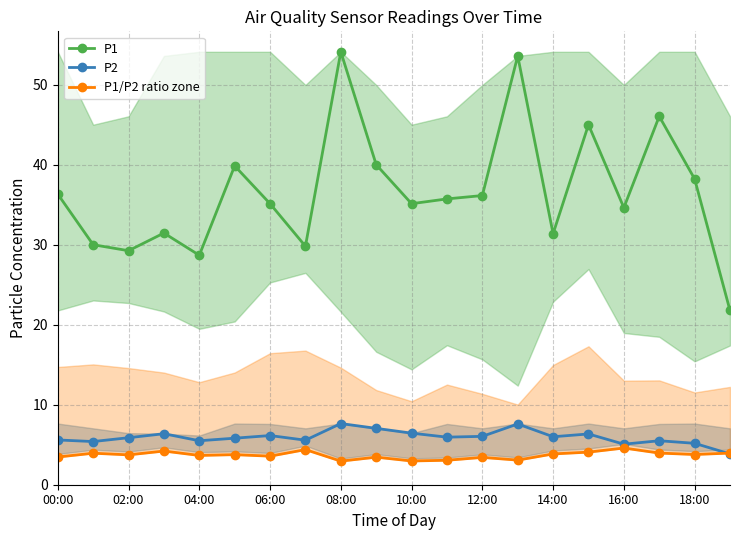

Is this an area chart (filled region under the line)?

No